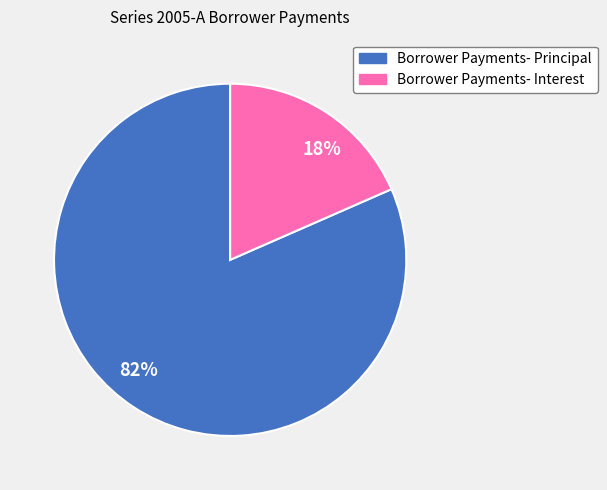

How many slices are in this pie chart?

2